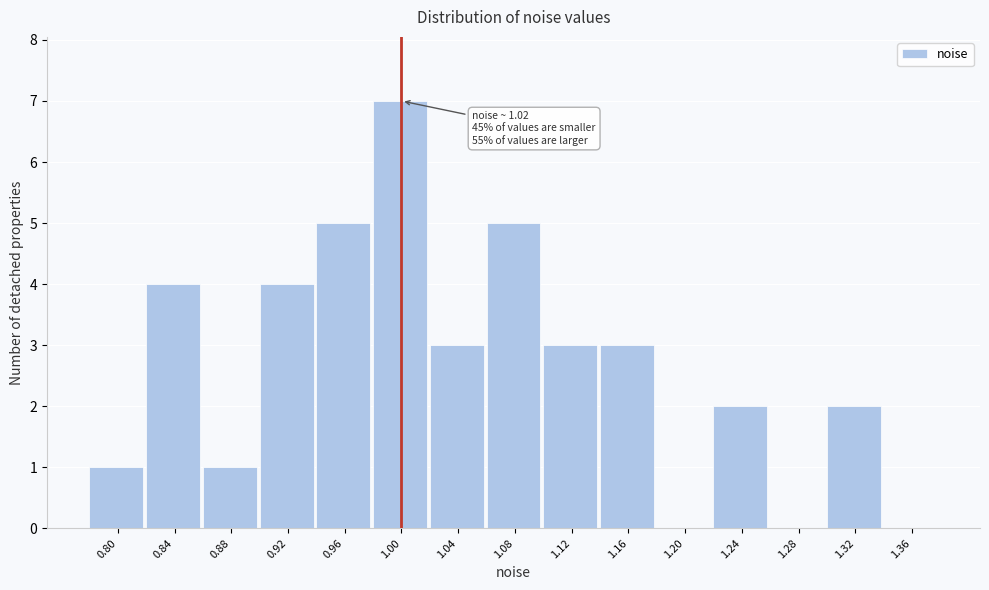

Reading left to right, what are all the values shown in this chart?

0.80=1	0.84=4	0.88=1	0.92=4	0.96=5	1.00=7	1.04=3	1.08=5	1.12=3	1.16=3	1.20=0	1.24=2	1.28=0	1.32=2	1.36=0